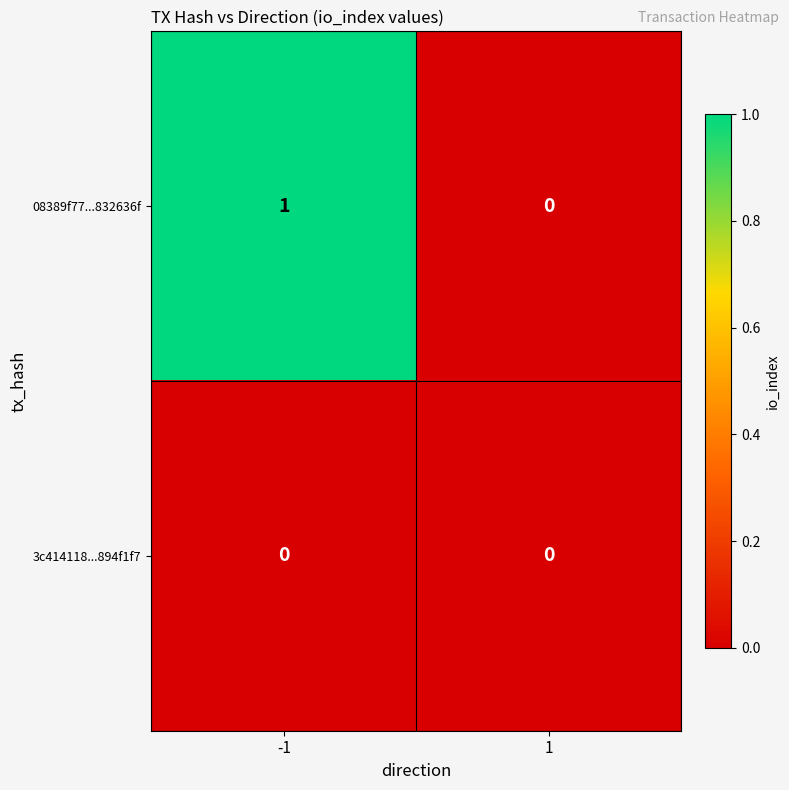

Which series changed the most between -1 and 1?

08389f77...832636f